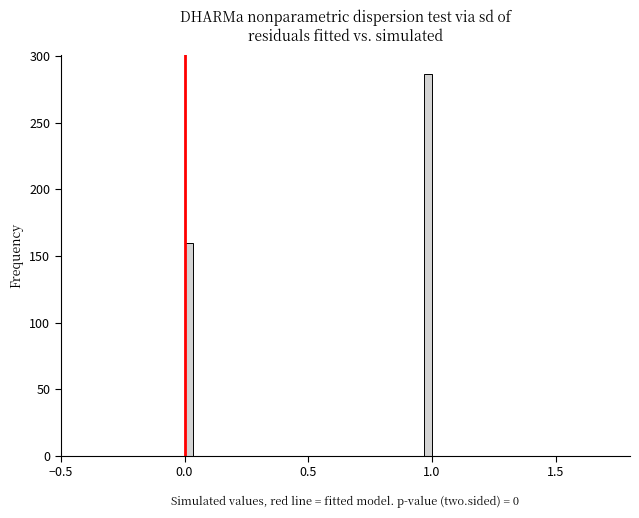

Around what value on the x-axis is the tallest bar? Give the approximate position of its centre, as read against the axis.

1.00